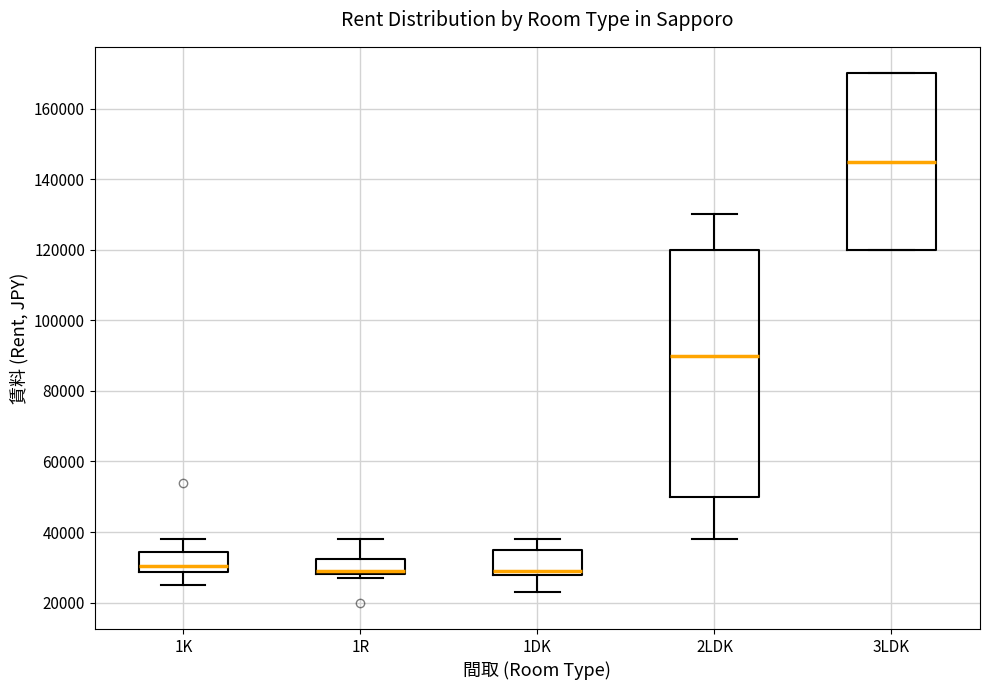

Reading left to right, transcribe this box plot: for each box, give where its median line is, the range the box spans, and where its two whiskers end, as read against the y-axis. The values are not printed on the chart, so give them approximately, as read against the axis.

1K: median 30000, box 28000 to 34000, whiskers 26000 to 38000
1R: median 30000, box 28000 to 32000, whiskers 28000 (just below the box's lower edge) to 38000
1DK: median 30000, box 28000 to 36000, whiskers 24000 to 38000
2LDK: median 90000, box 50000 to 120000, whiskers 38000 to 130000
3LDK: median 146000, box 120000 to 170000, whiskers 120000 to 170000